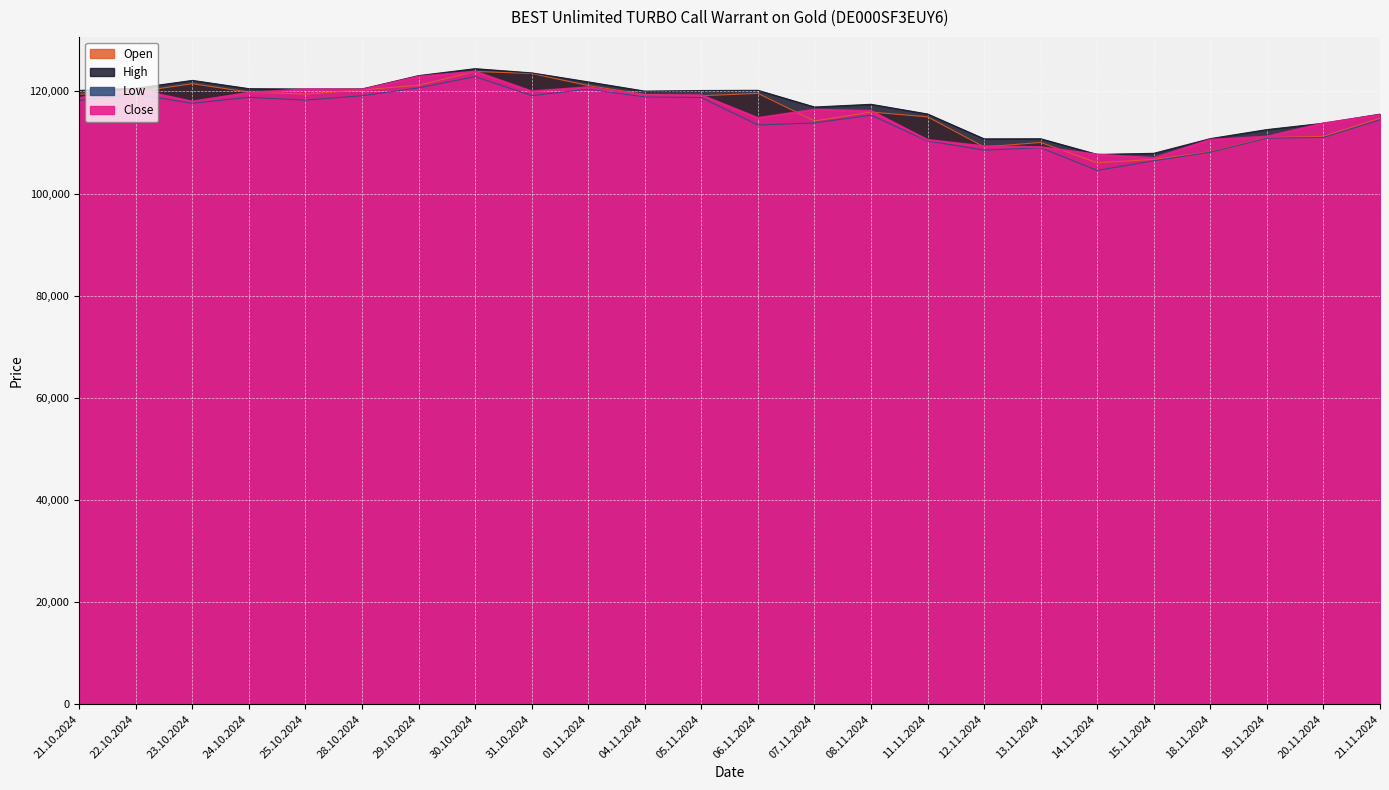

Count the number of categories in the chart.

24